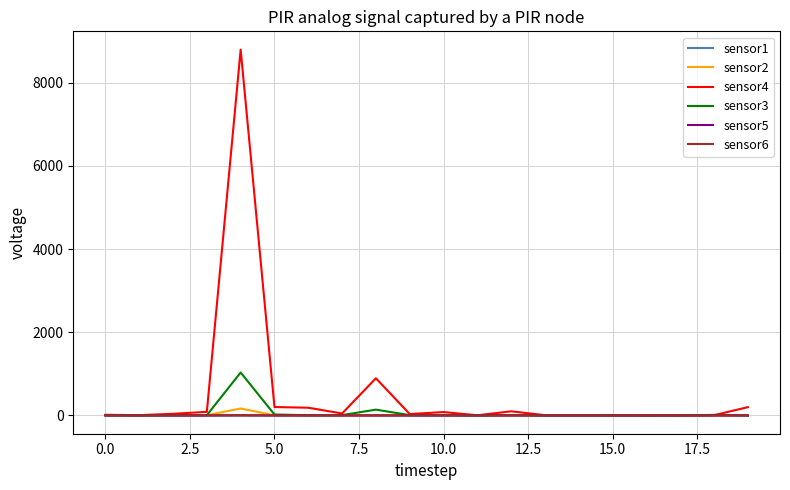

What is the highest value of the sensor2 series?

167.0